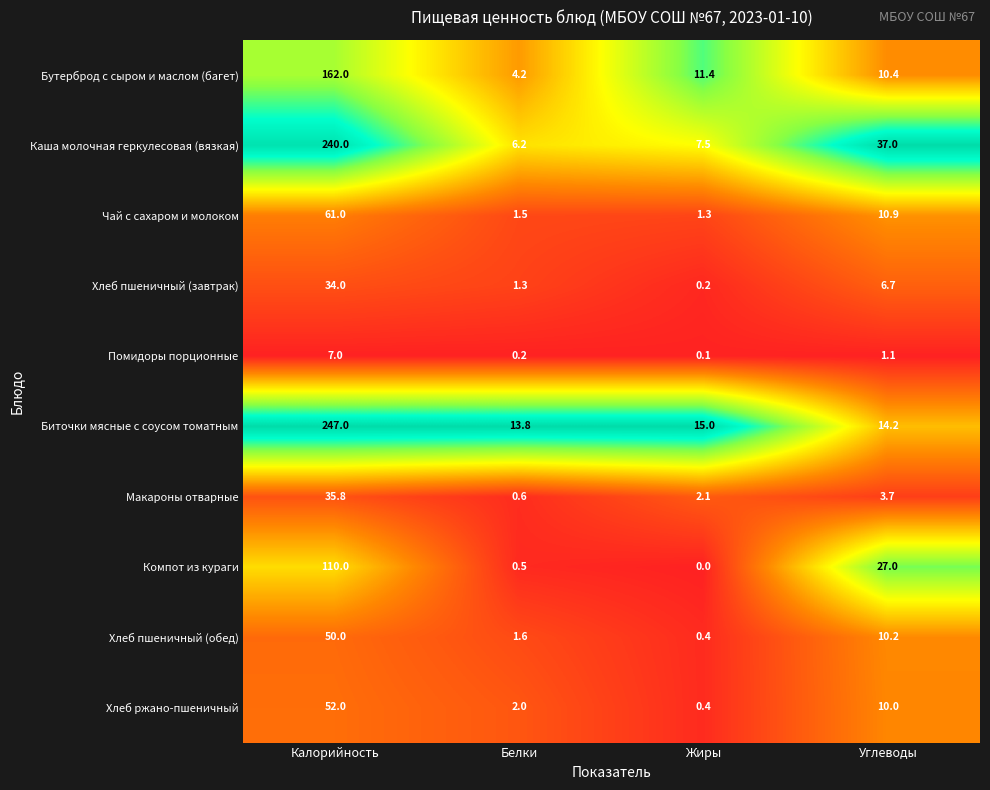

Between Калорийность and Углеводы, which series saw the biggest shift?

Биточки мясные с соусом томатным